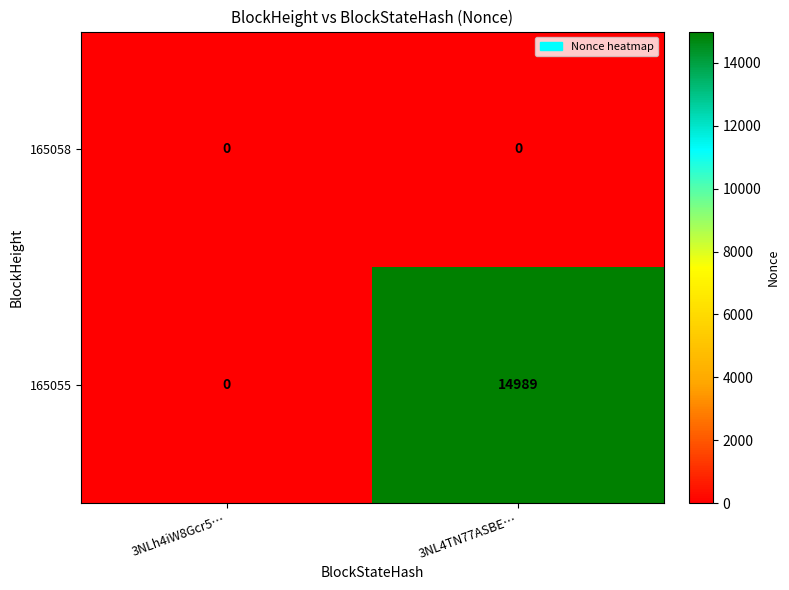

The 165055 series shows 6520 at 3NLh4iW8Gcr5…. True or false?

False